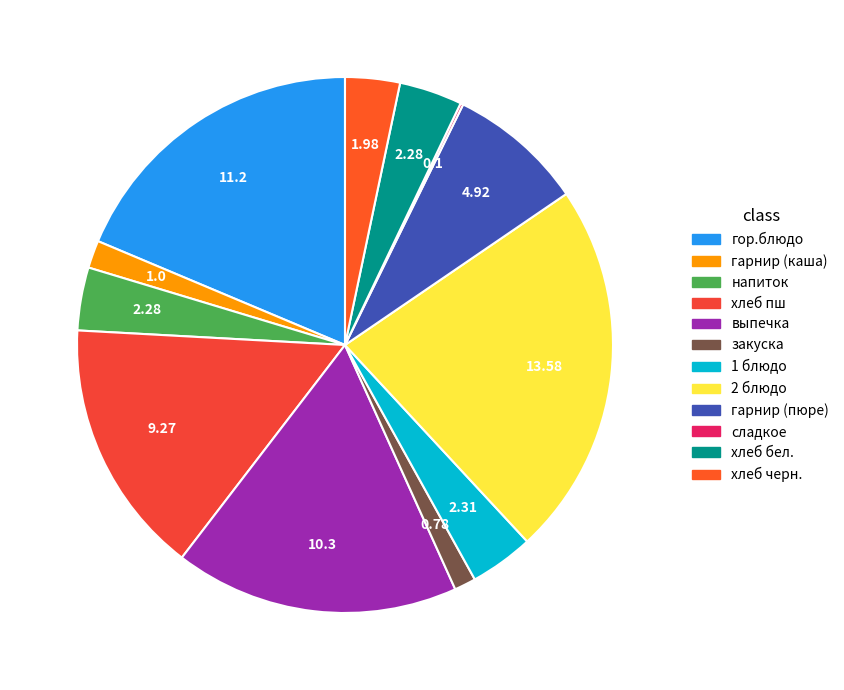

The хлеб бел. slice represents 4% of the pie. True or false?

True